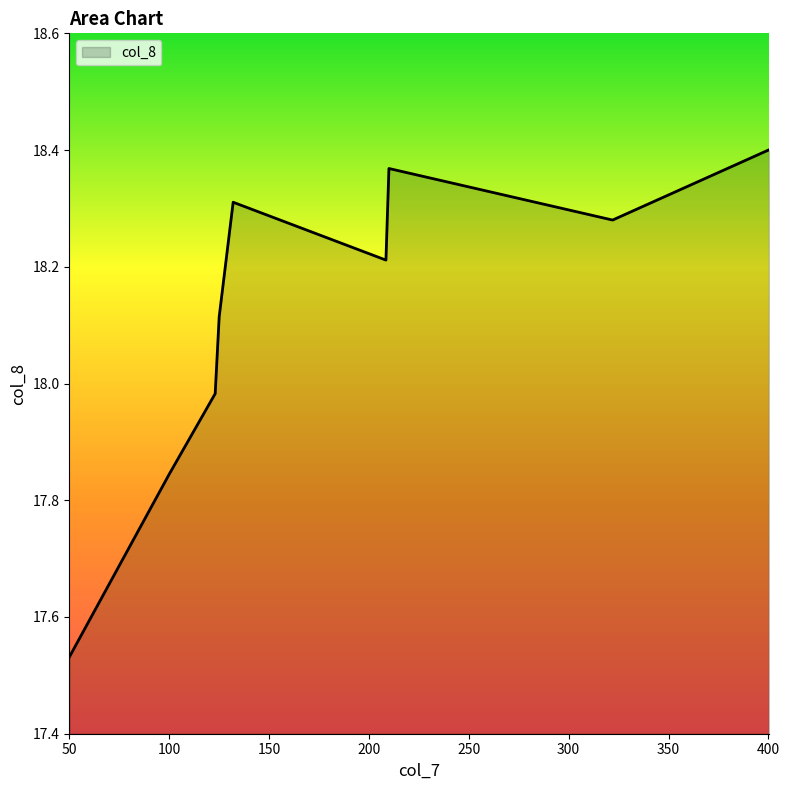

Is this an area chart (filled region under the line)?

Yes